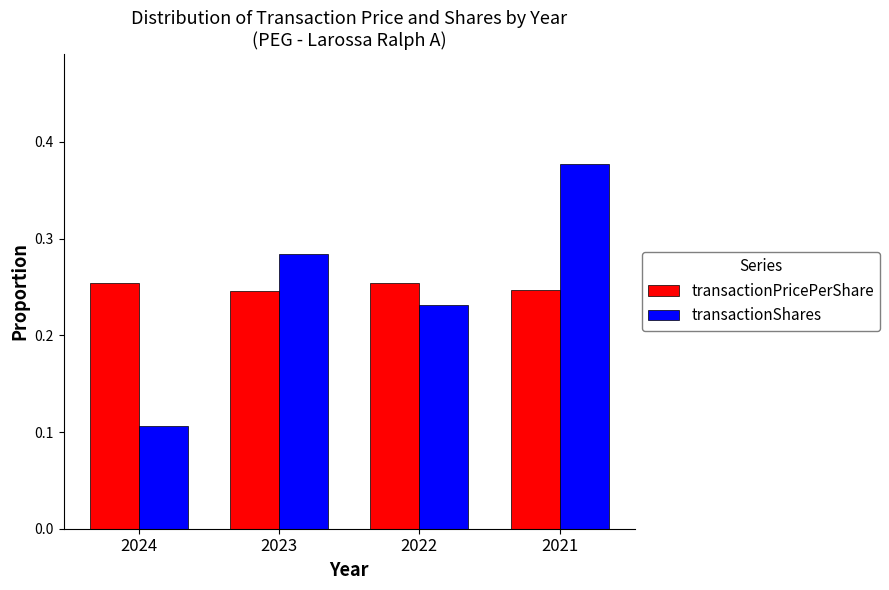

At which category does the chart reach its minimum across all series?

2024